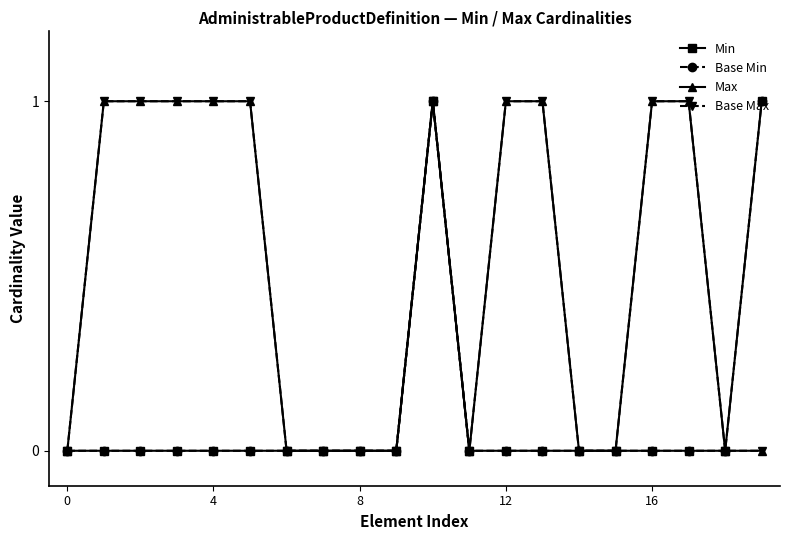

Rank the series by their maximum value, from highest to lowest.

Min, Base Min, Max, Base Max